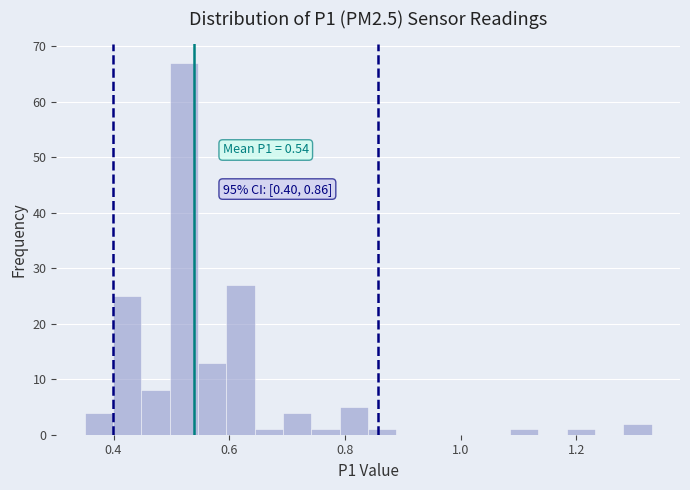

Read against the x-axis, roughly where is the centre of the tallest bar?

0.52